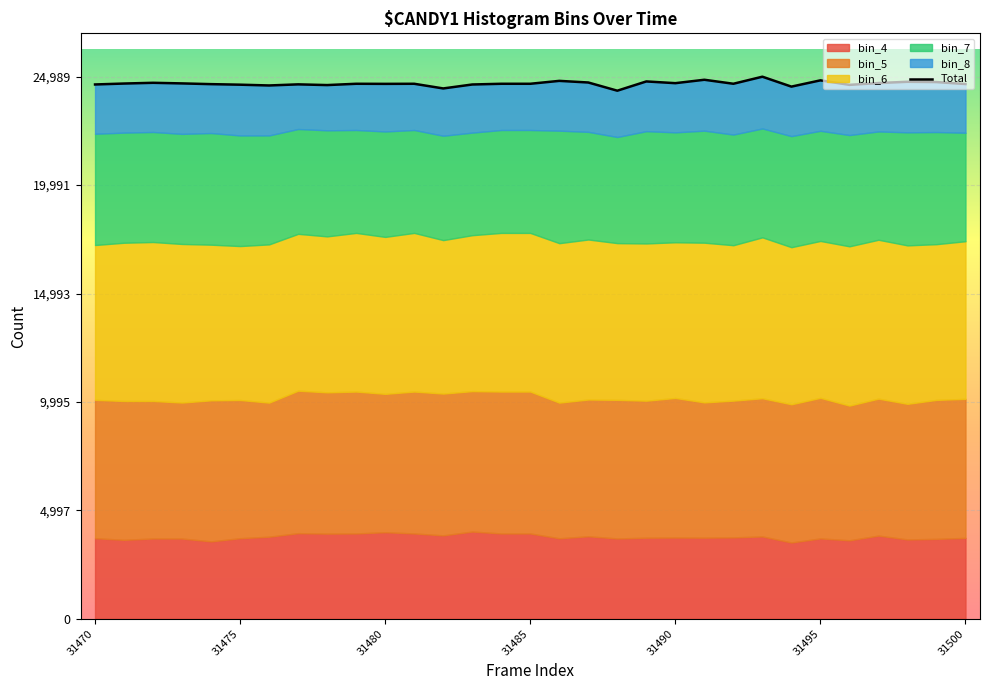

Is it true that the value at 31495 is 41371?

False